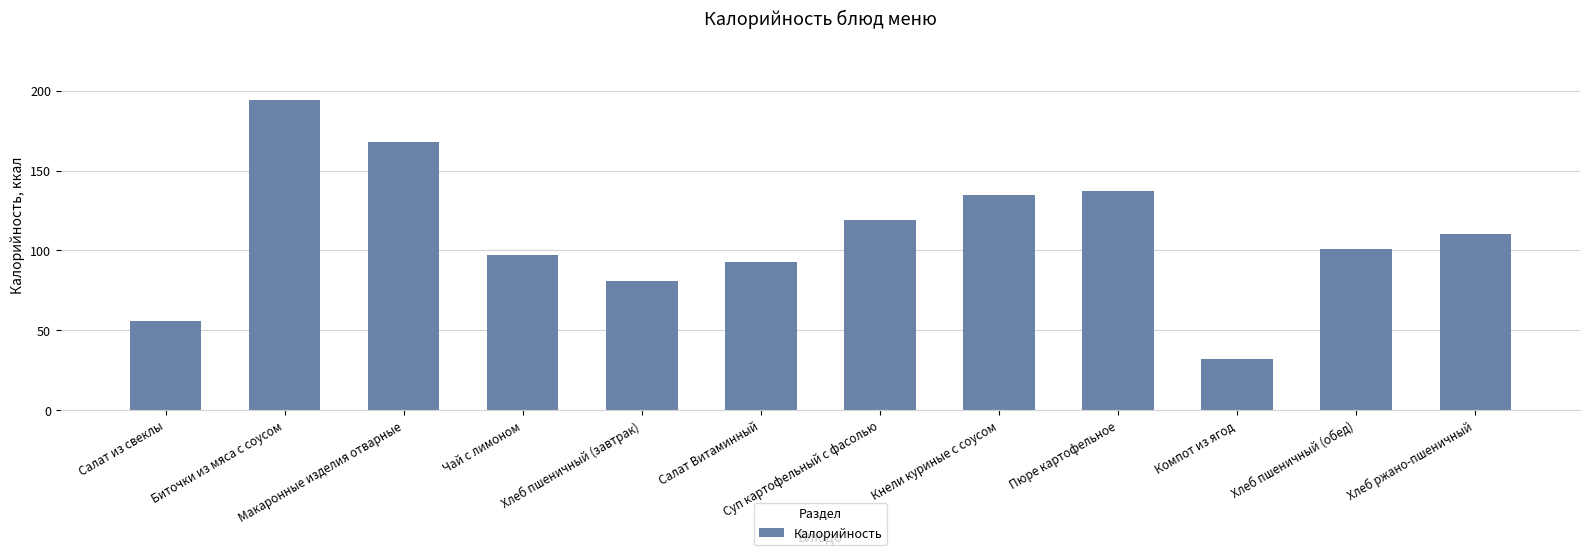

What position from the right is Хлеб пшеничный (обед)?

2